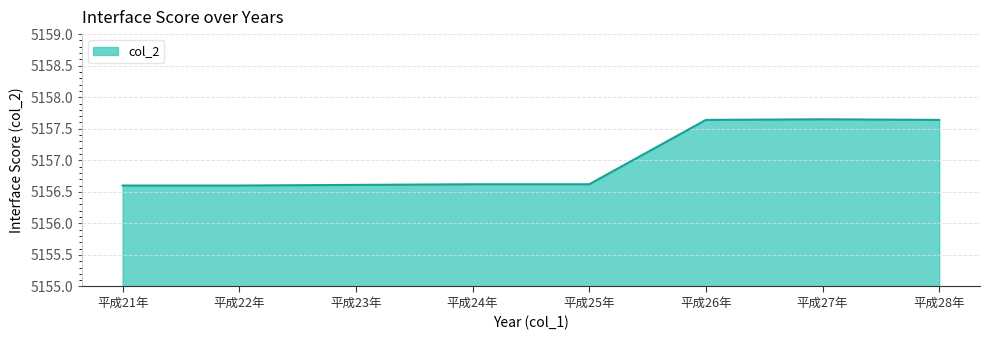

What is the average value?

5157.0